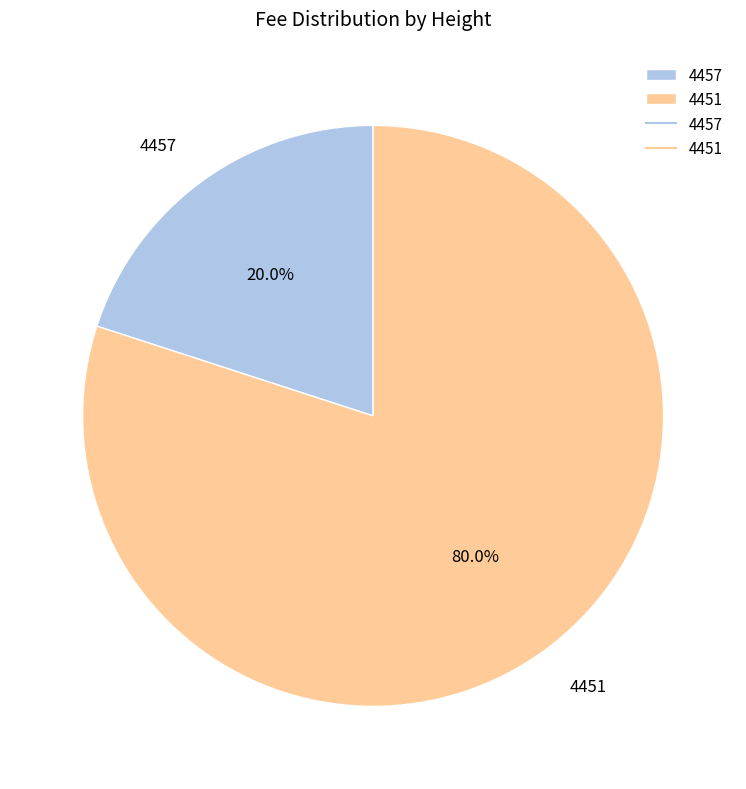

To the nearest percent, what is the average slice percentage?

50%